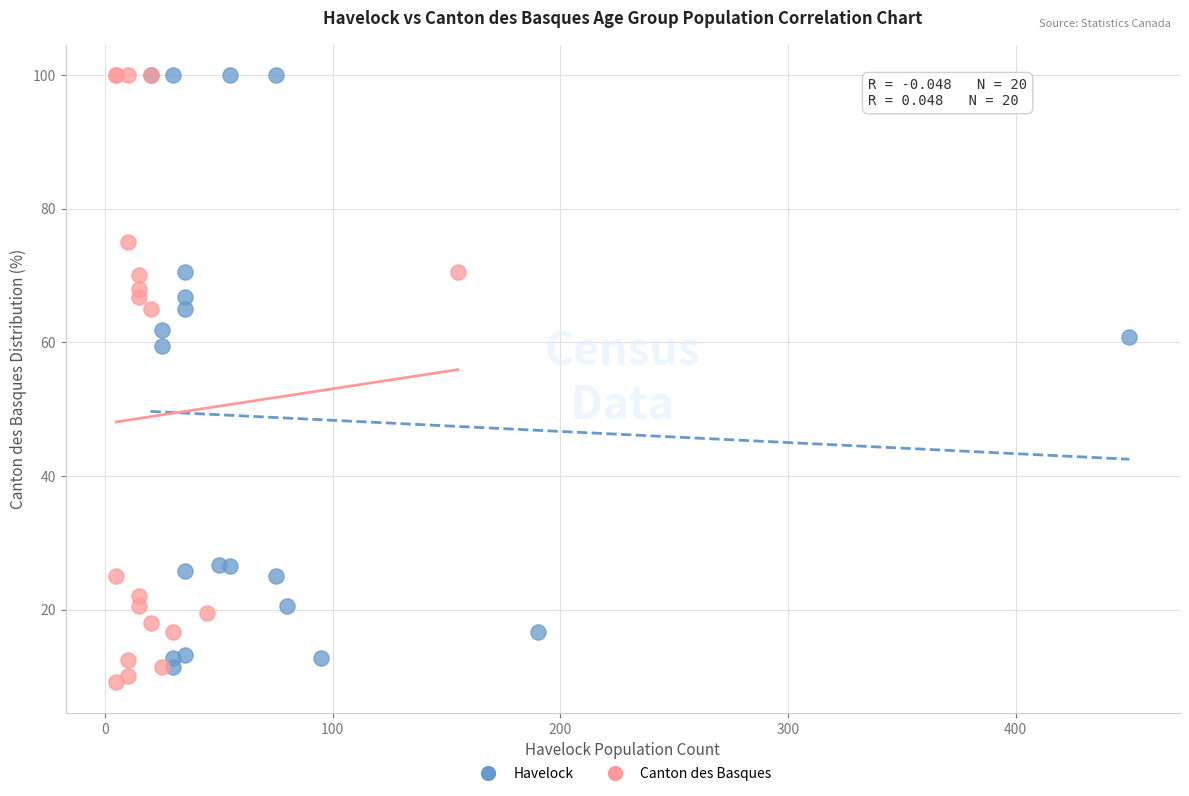

Which series has the largest Y range (max minus min)?

Canton des Basques